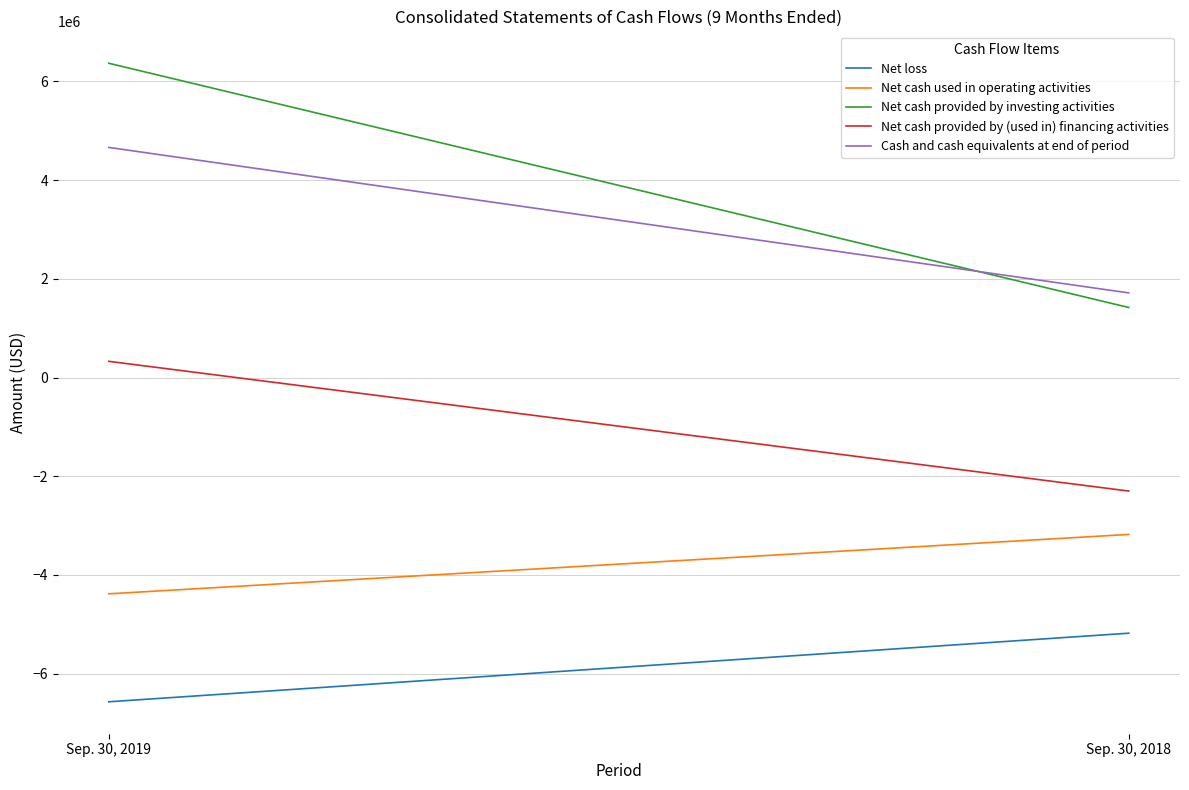

The Cash and cash equivalents at end of period series shows 985950 at Sep. 30, 2018. True or false?

False